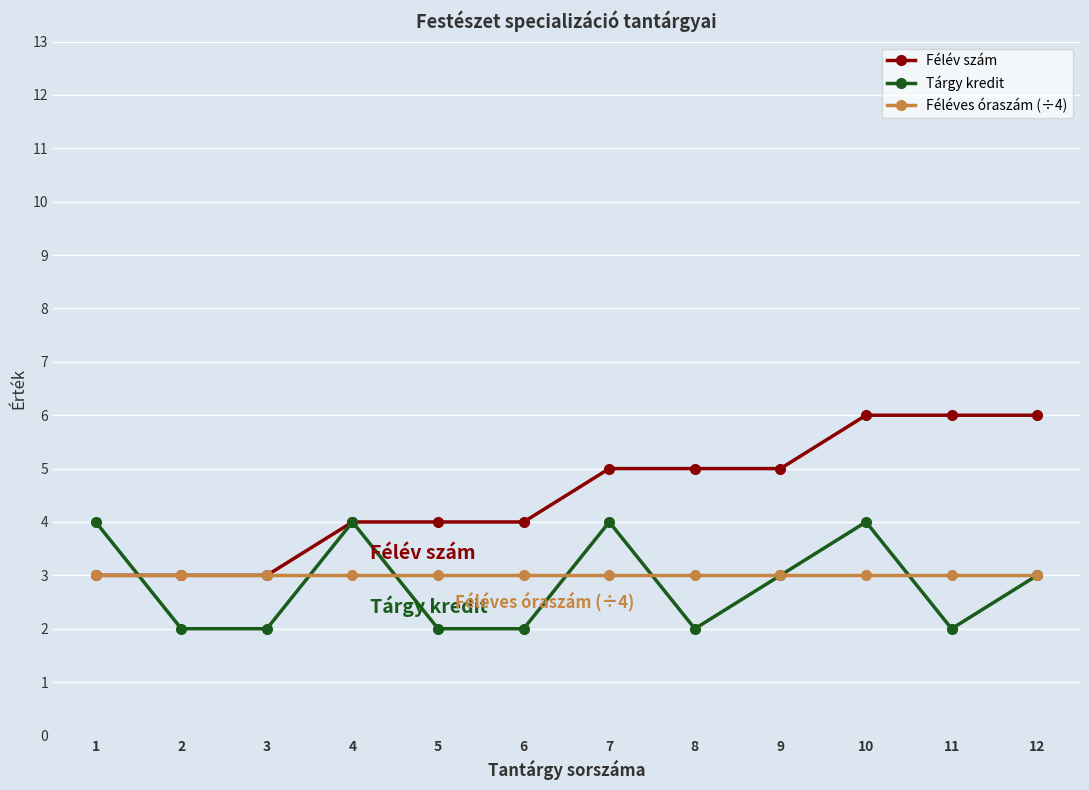

True or false: Tárgy kredit has a value of 4 at 1.

True